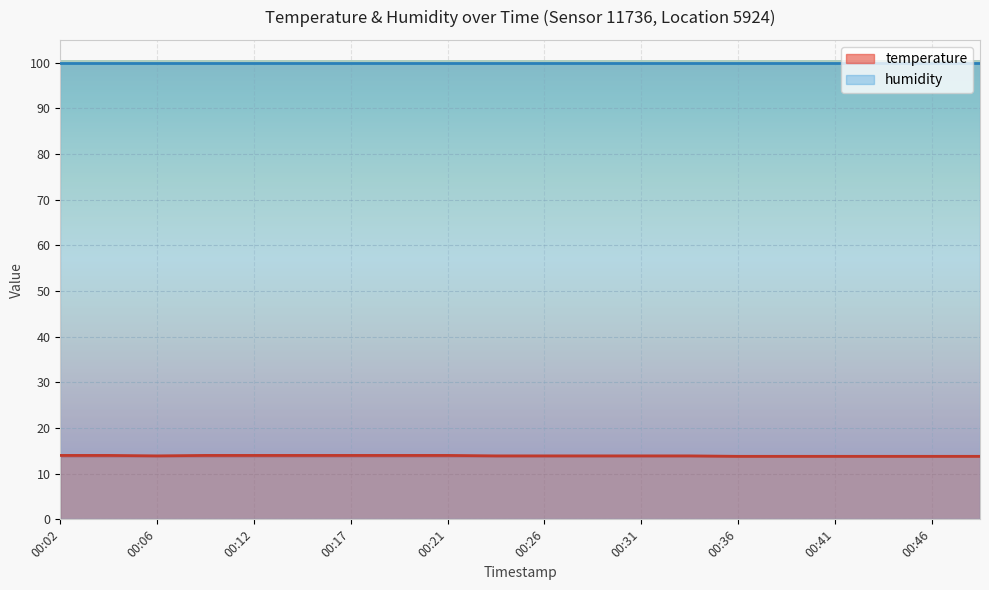

List the labels in order of value, largest first.

00:02, 00:04, 00:09, 00:12, 00:14, 00:17, 00:19, 00:21, 00:06, 00:24, 00:26, 00:29, 00:31, 00:34, 00:36, 00:38, 00:41, 00:43, 00:46, 00:48